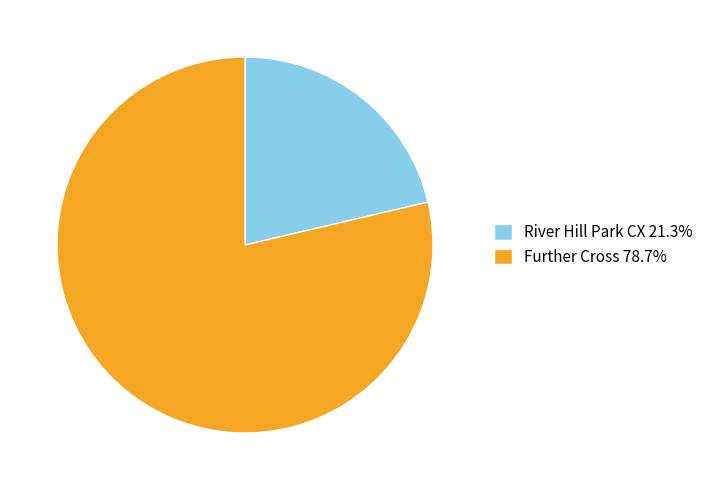

Rank the categories by value from lowest to highest.

River Hill Park CX, Further Cross